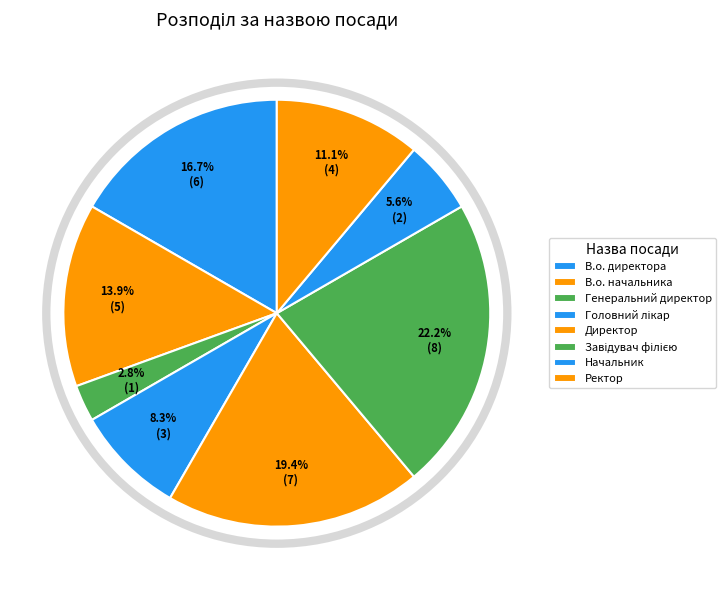

How many segments does this pie chart have?

8